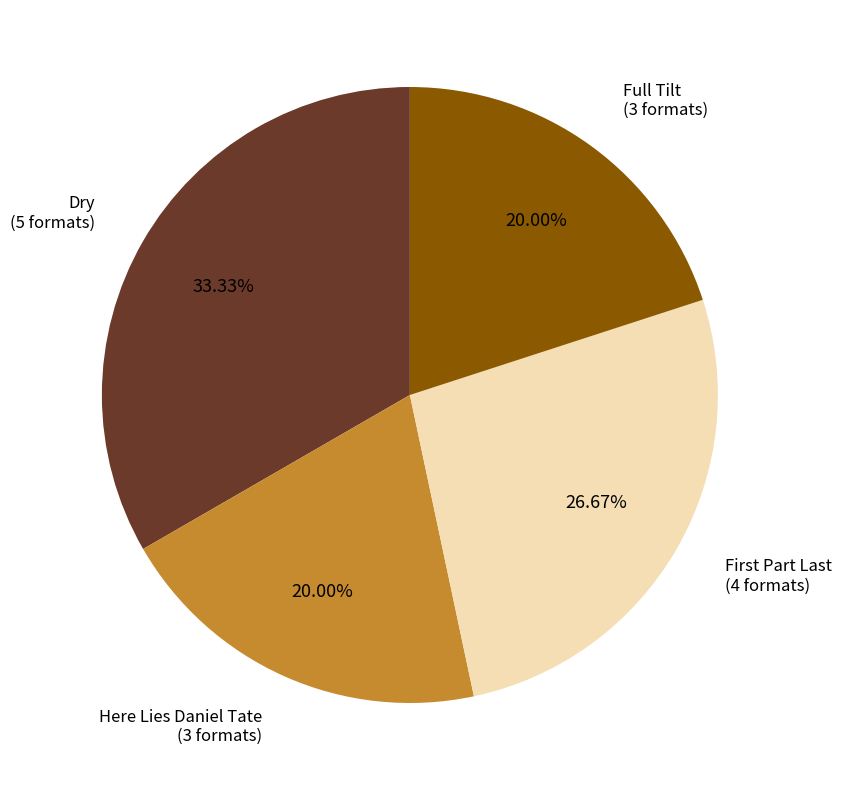

To the nearest percent, what is the difference between the largest and smallest slice percentages?

13%